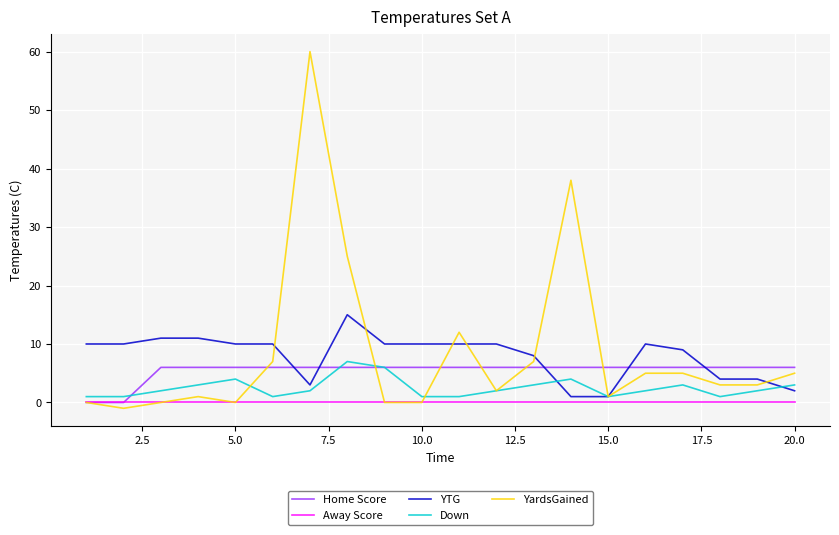

Which series has the largest range (max minus min)?

YardsGained